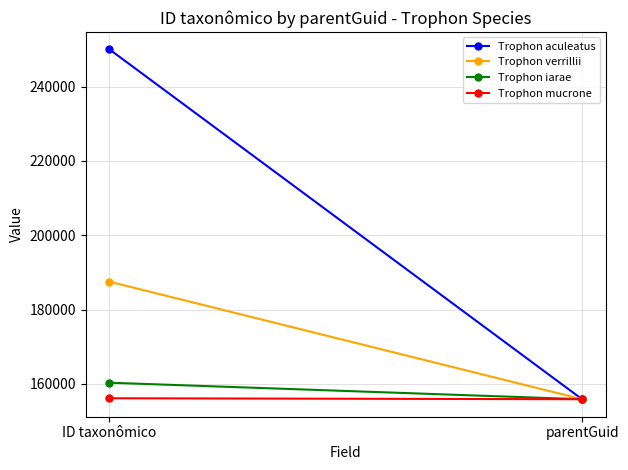

At which label is Trophon verrillii closest to 171694?

ID taxonômico